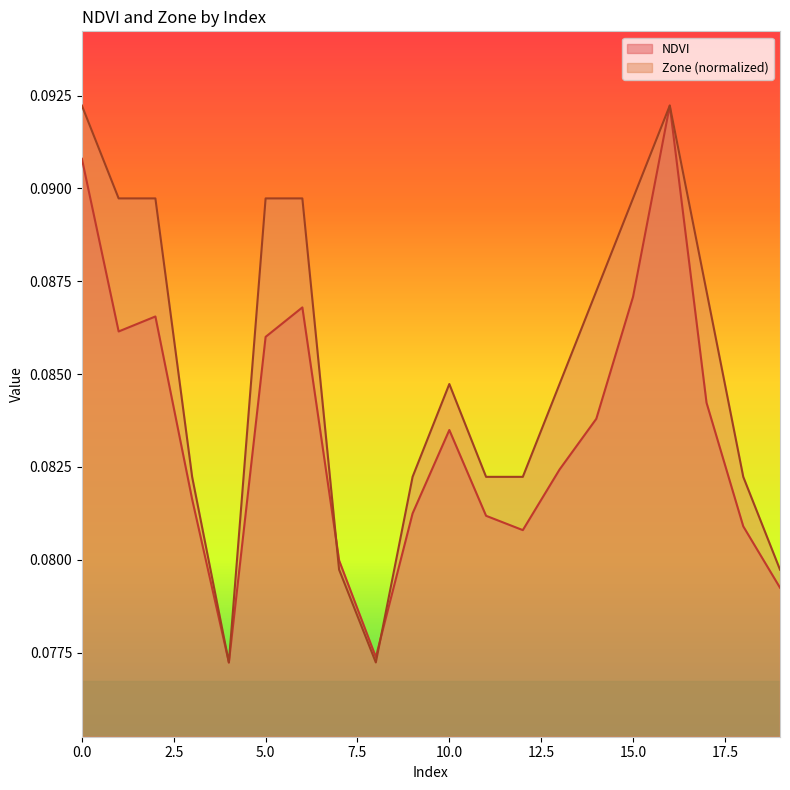

Does the chart have visible grid lines?

No